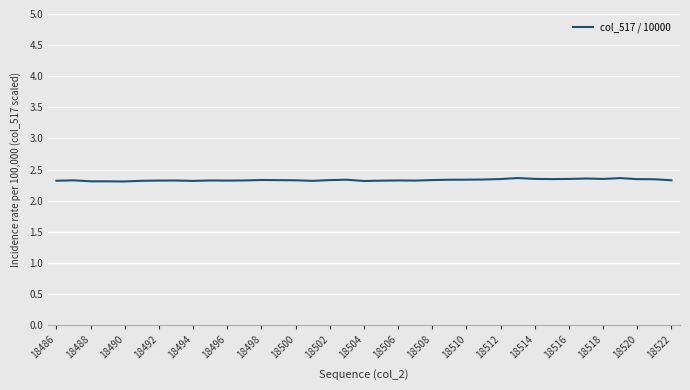

What is the maximum value shown in the chart?

2.4